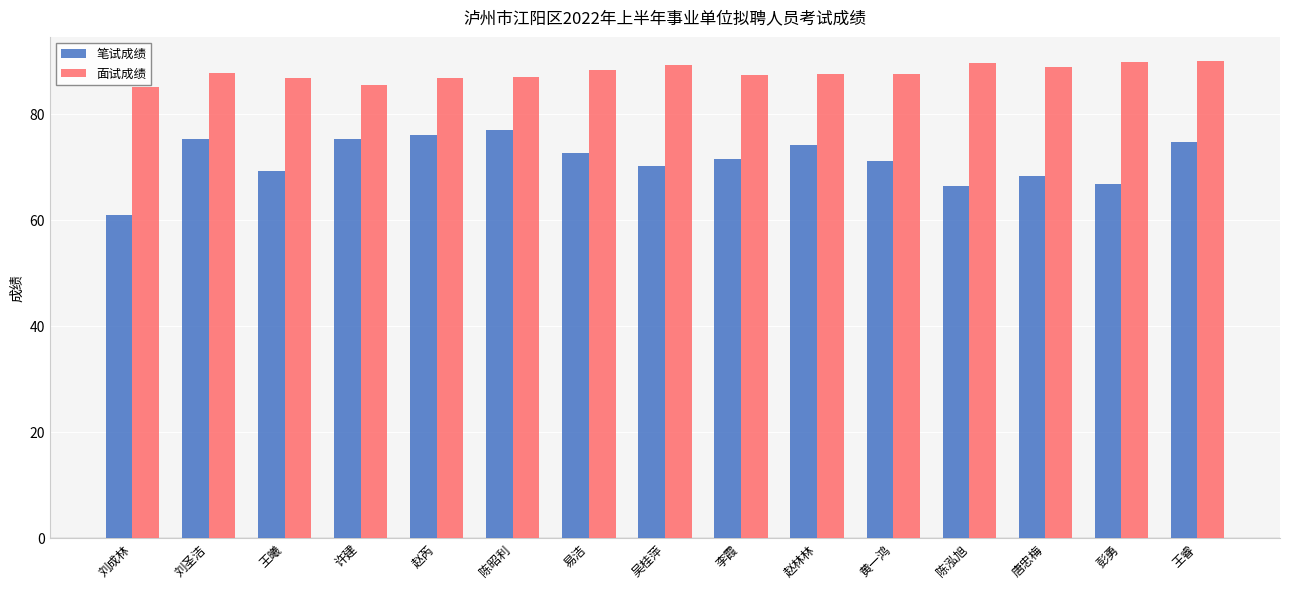

Which series has the widest spread of values?

笔试成绩